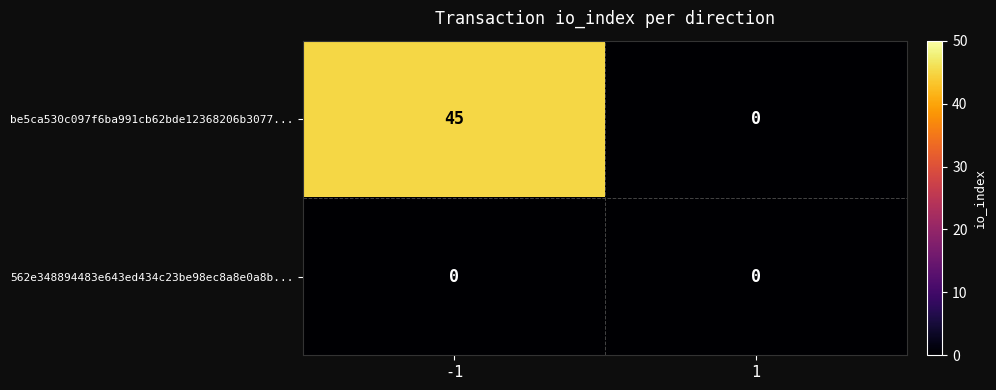

Reading right to left, what are all the values shown in this chart?

be5ca530c097f6ba991cb62bde12368206b3077...: 0	45
562e348894483e643ed434c23be98ec8a8e0a8b...: 0	0